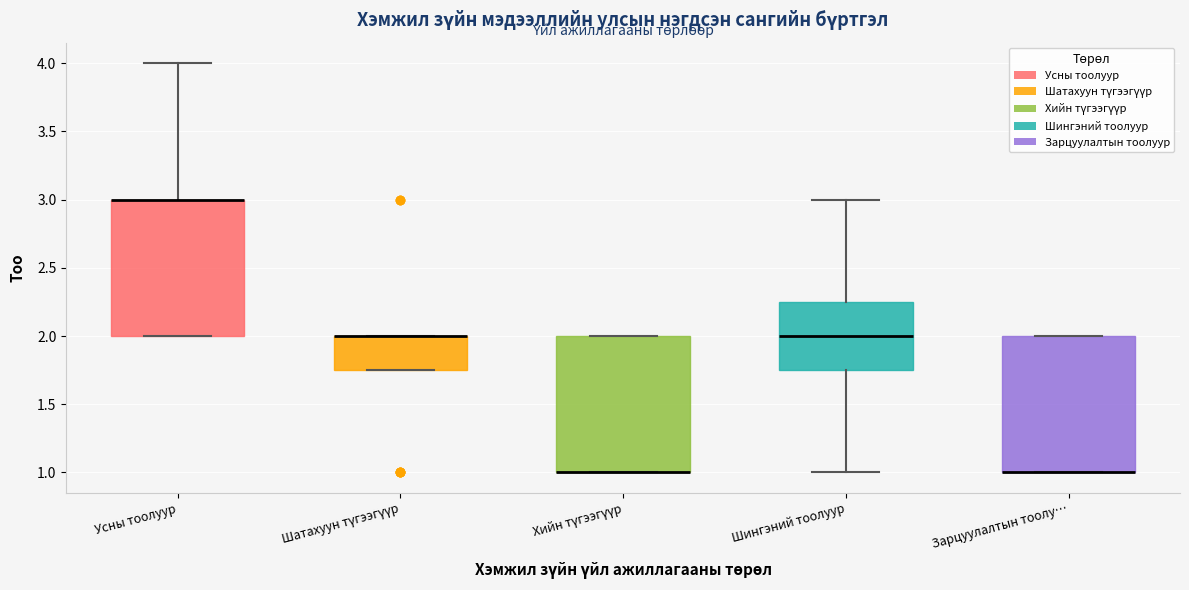

Reading left to right, read every box against the y-axis: the position of its median line, the range the box covers, and the ends of its whiskers. The values are not printed on the chart, so give them approximately, as read against the axis.

Усны тоолуур: median 3.00 (drawn on the box's upper edge), box 2.00 to 3.00, whiskers 2.00 to 4.00
Шатахуун түгээгүүр: median 2.00 (drawn on the box's upper edge), box 1.75 to 2.00, whiskers 1.75 to 2.00
Хийн түгээгүүр: median 1.00 (drawn on the box's lower edge), box 1.00 to 2.00, whiskers 1.00 to 2.00
Шингэний тоолуур: median 2.00, box 1.75 to 2.25, whiskers 1.00 to 3.00
Зарцуулалтын тоолу…: median 1.00 (drawn on the box's lower edge), box 1.00 to 2.00, whiskers 1.00 to 2.00